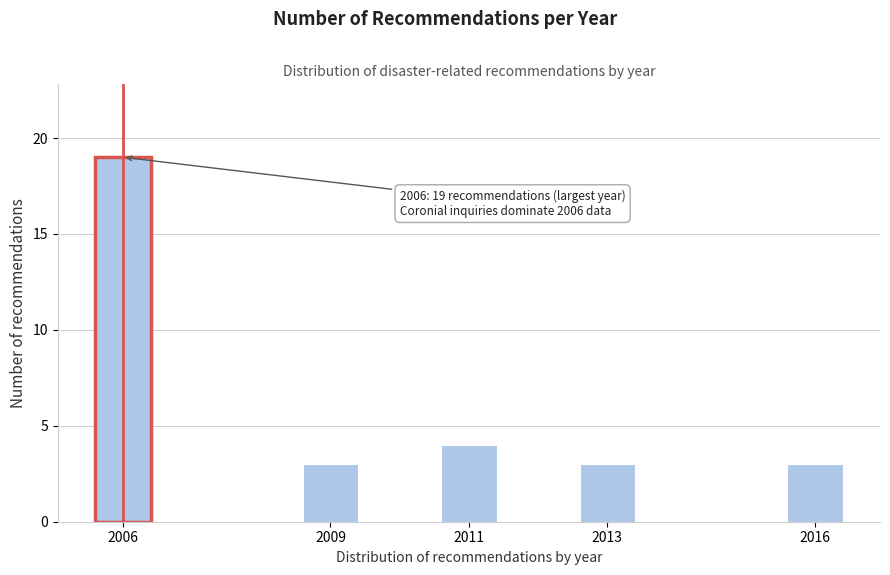

Reading right to left, extract all data points from this chart.

3	3	4	3	19